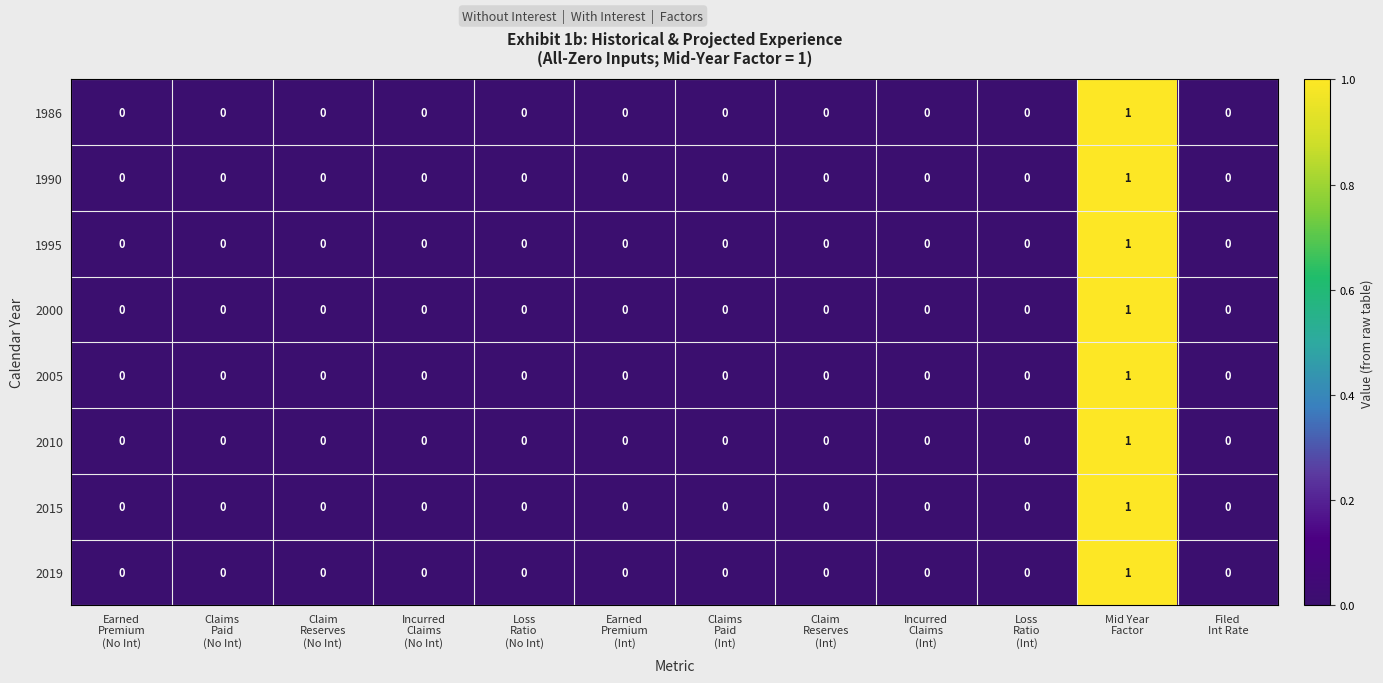

Count the 2000 values in the range 0 to 1.

12